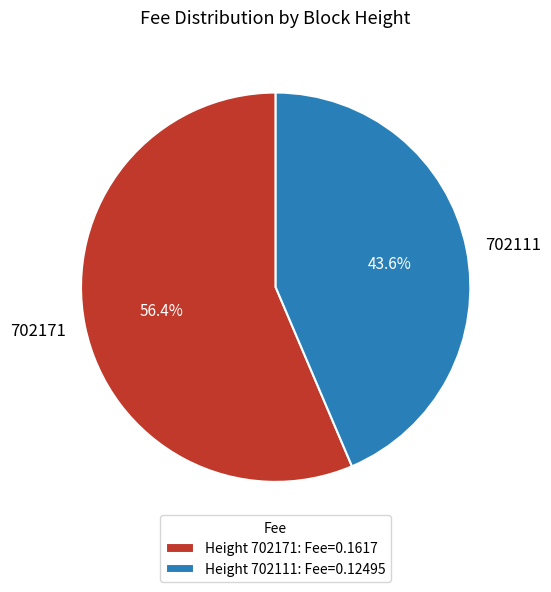

Does 702111 represent more than half of the total?

No